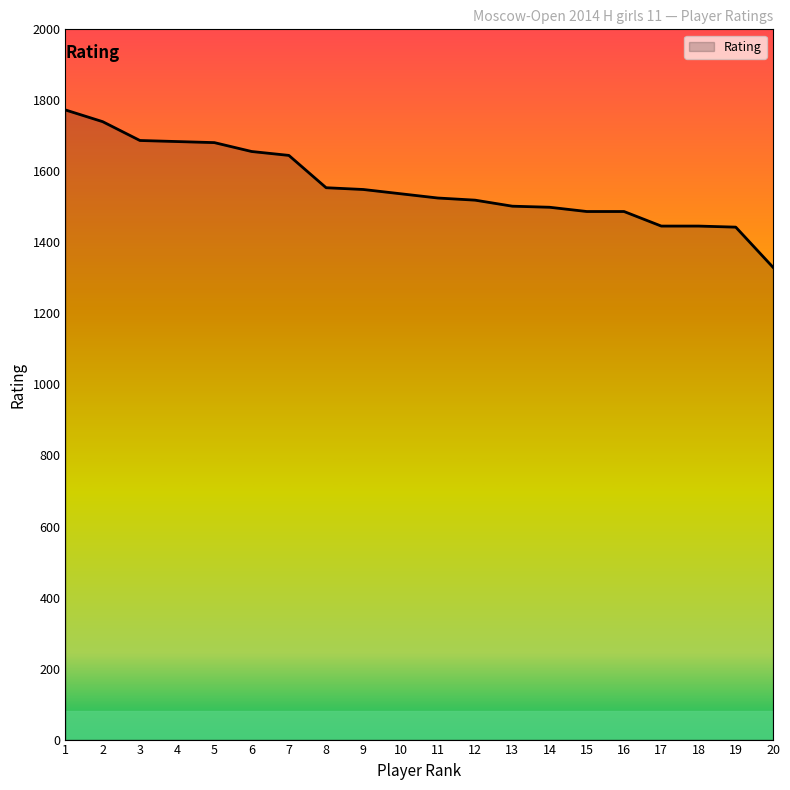

What is the maximum value shown in the chart?

1773